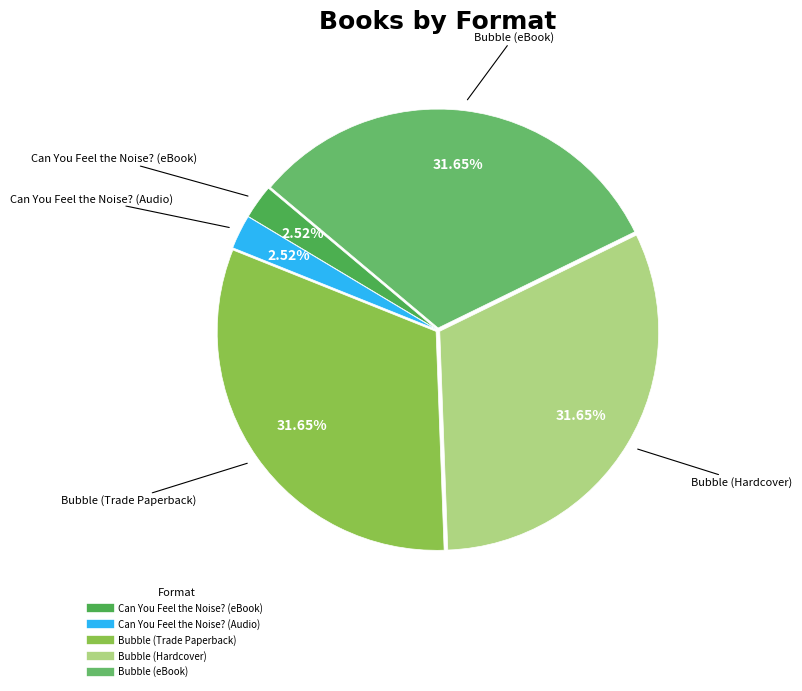

Combined, do Bubble (Hardcover) and Bubble (Trade Paperback) account for over 50%?

Yes